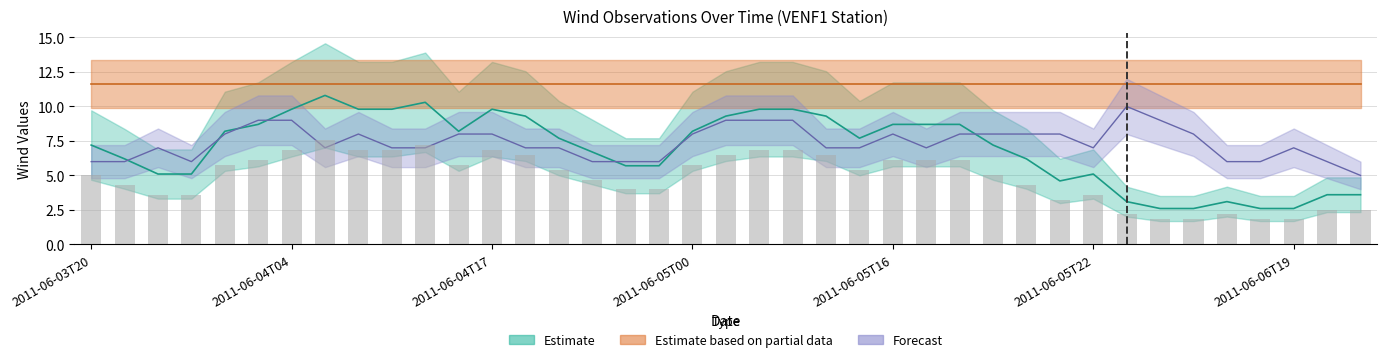

Reading right to left, what are all the values shown in this chart?

wind_to_direction: 5.0	6.0	7.0	6.0	6.0	8.0	9.0	10.0	7.0	8.0	8.0	8.0	8.0	7.0	8.0	7.0	7.0	9.0	9.0	9.0	8.0	6.0	6.0	6.0	7.0	7.0	8.0	8.0	7.0	7.0	8.0	7.0	9.0	9.0	8.0	6.0	7.0	6.0	6.0
wind_speed: 2.5	2.5	1.8	1.8	2.2	1.8	1.8	2.2	3.6	3.2	4.3	5.0	6.1	6.1	6.1	5.4	6.5	6.9	6.9	6.5	5.7	4.0	4.0	4.7	5.4	6.5	6.9	5.7	7.2	6.9	6.9	7.6	6.9	6.1	5.7	3.6	3.6	4.3	5.0